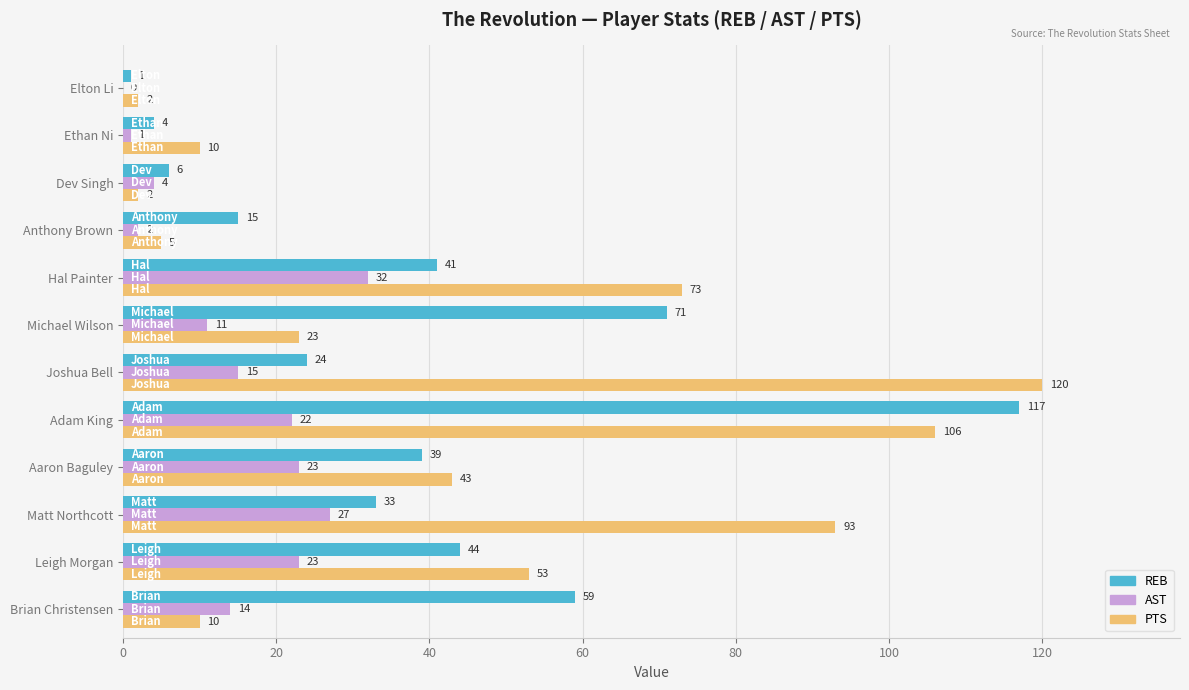

At which category is the sum across all series the highest?

Adam King